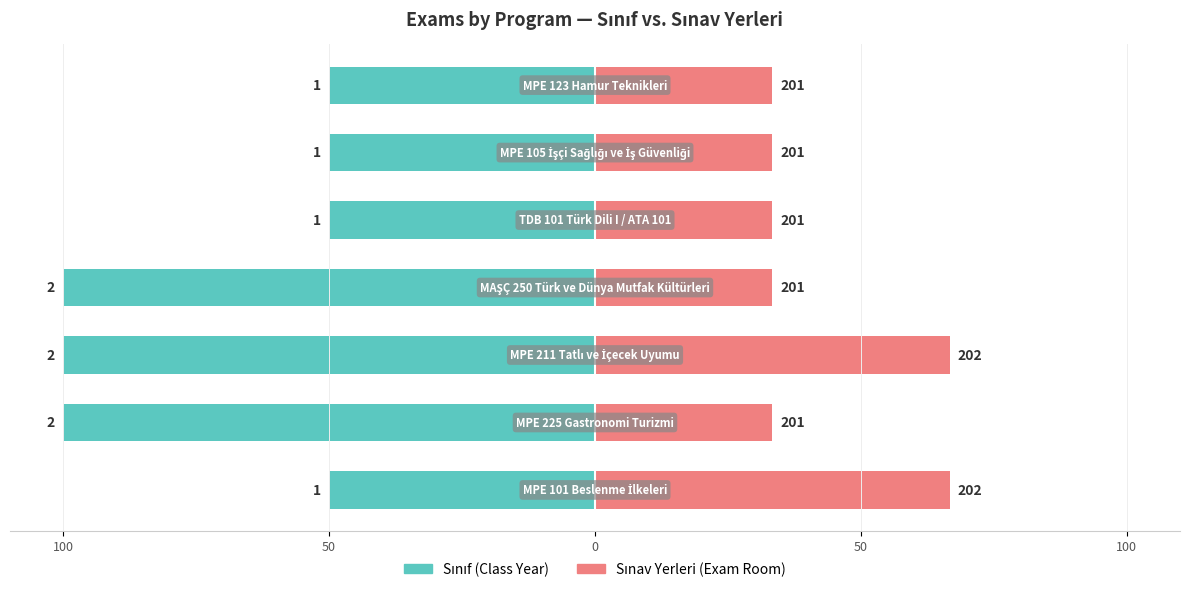

How many data points in Sınıf are less than -50?

3